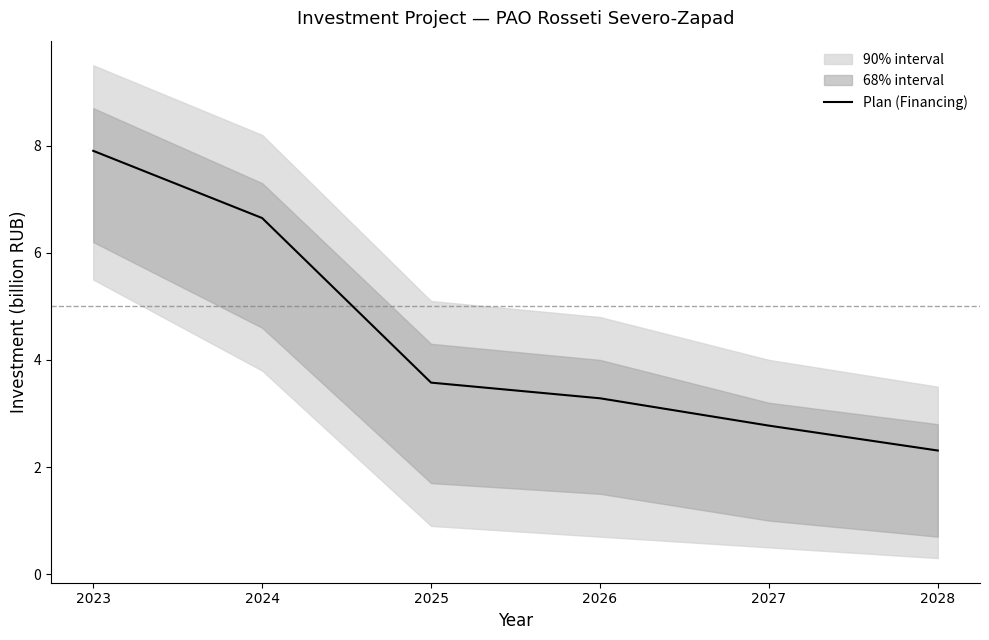

What is the sum of the values at 2026 and 2027?

6.1